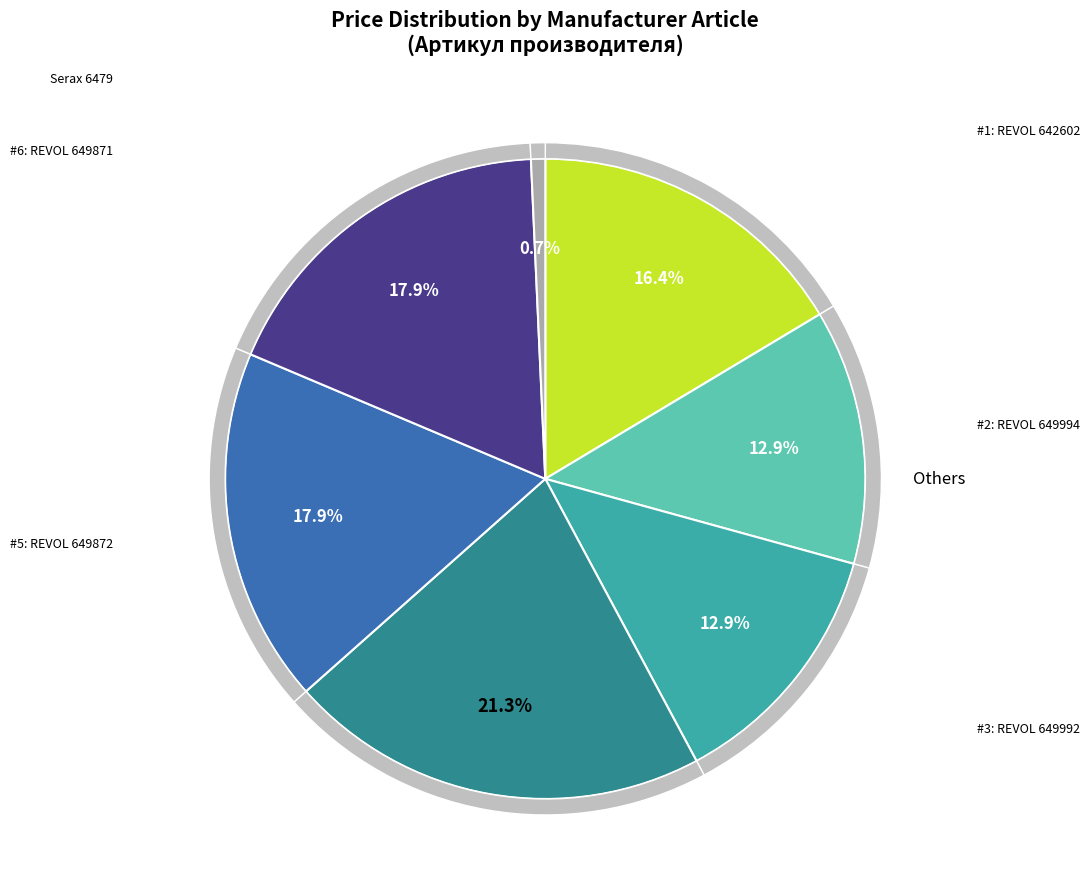

Combined, what portion of the pie is REVOL 642602 and REVOL 649873?

37.7%